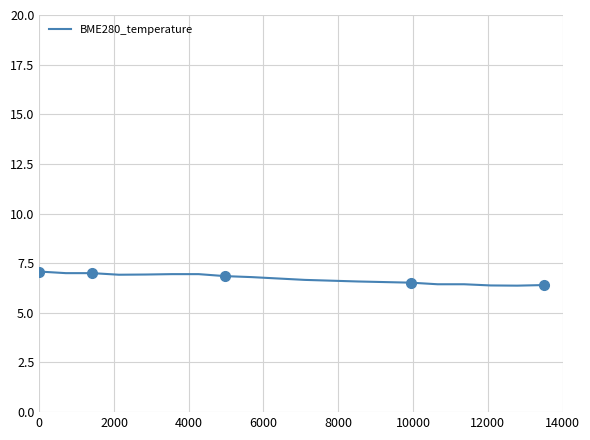

What is the minimum value for BME280_temperature?

6.4